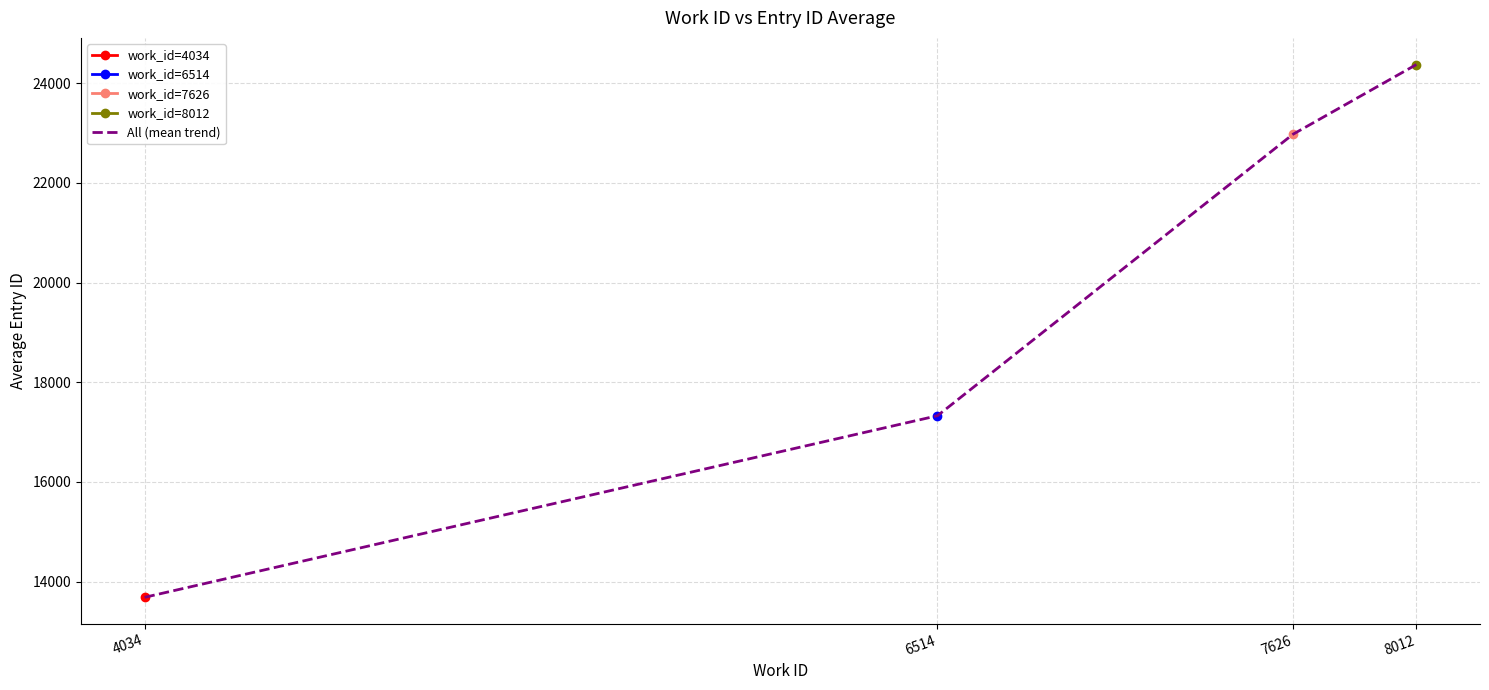

What value does the data have at 8012?

24373.5